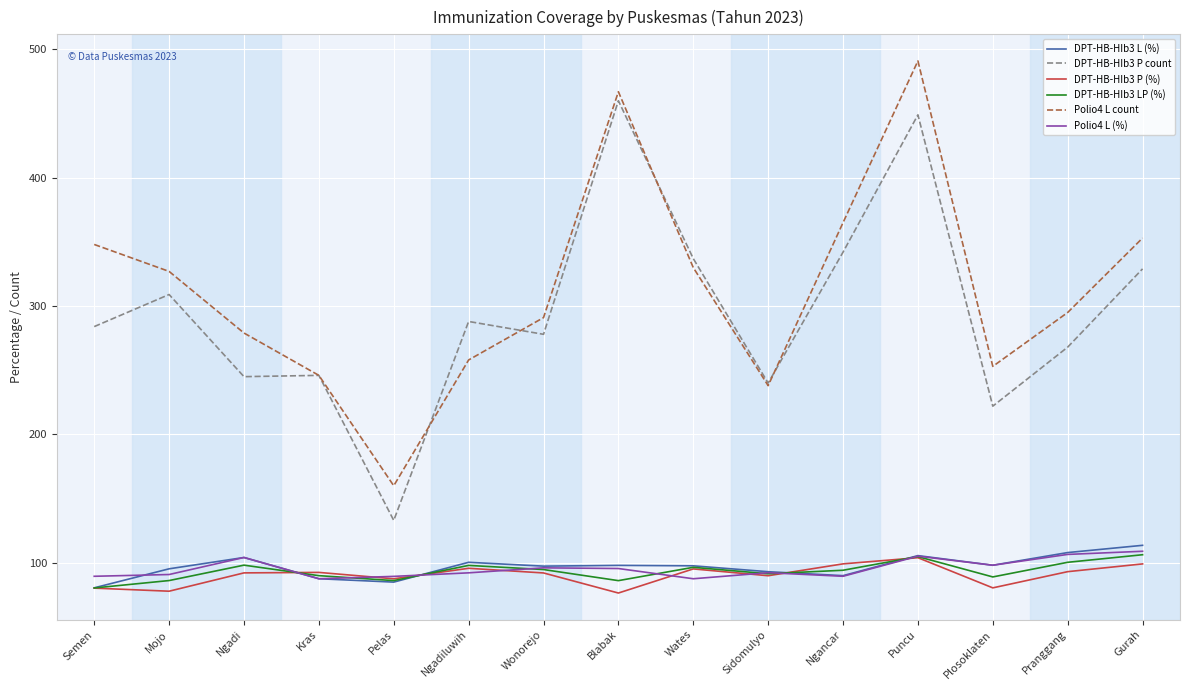

True or false: DPT-HB-HIb3 P count has a value of 288.0 at Ngadiluwih.

True